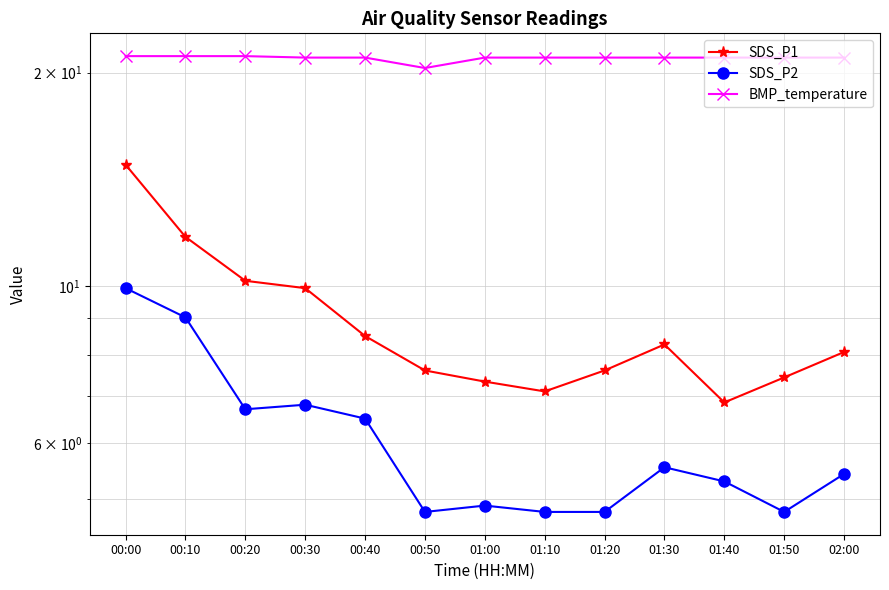

What position from the left is 00:30?

4